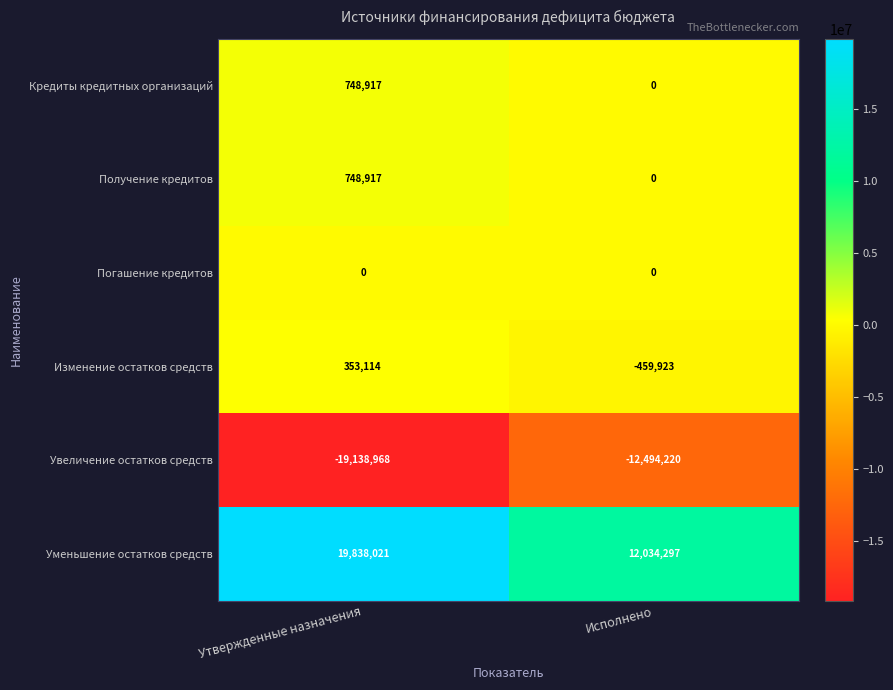

At which label is Кредиты кредитных организаций closest to 374458?

Исполнено